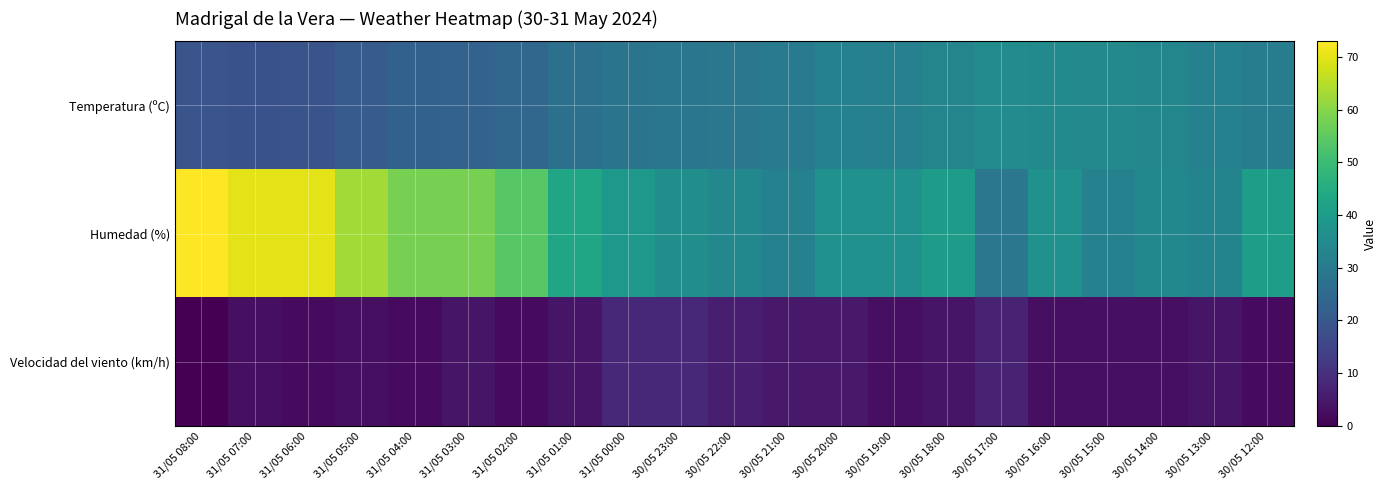

Rank the series at 30/05 15:00 from lowest to highest value.

Velocidad del viento (km/h), Humedad (%), Temperatura (ºC)